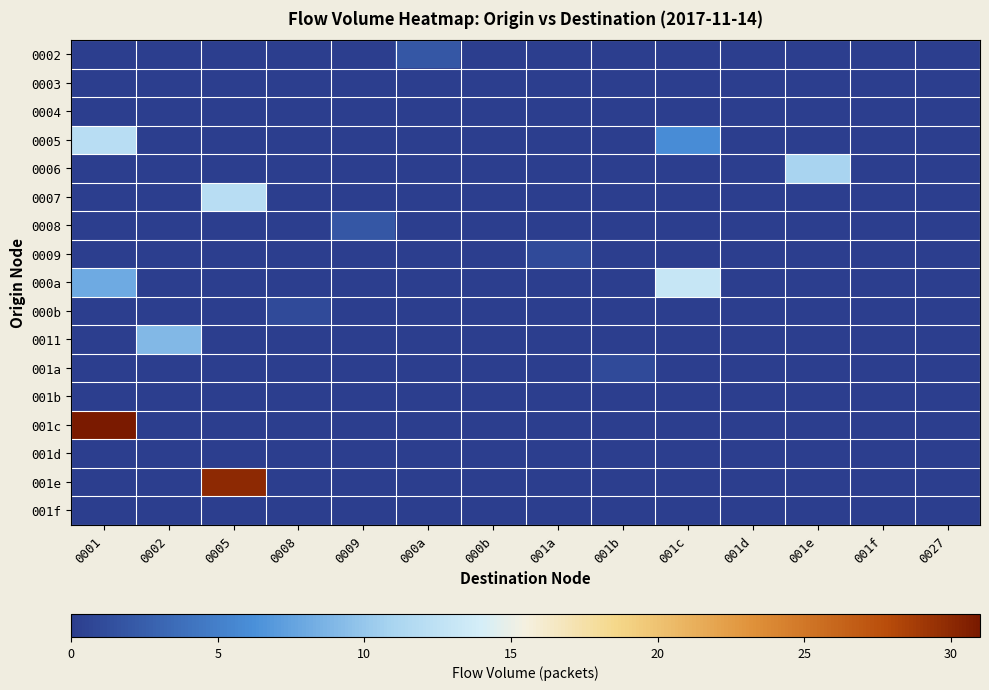

Reading left to right, transcribe all the data shown in this chart.

0002: 0001=0	0002=0	0005=0	0008=0	0009=0	000a=2	000b=0	001a=0	001b=0	001c=0	001d=0	001e=0	001f=0	0027=0
0003: 0001=0	0002=0	0005=0	0008=0	0009=0	000a=0	000b=0	001a=0	001b=0	001c=0	001d=0	001e=0	001f=0	0027=0
0004: 0001=0	0002=0	0005=0	0008=0	0009=0	000a=0	000b=0	001a=0	001b=0	001c=0	001d=0	001e=0	001f=0	0027=0
0005: 0001=12	0002=0	0005=0	0008=0	0009=0	000a=0	000b=0	001a=0	001b=0	001c=6	001d=0	001e=0	001f=0	0027=0
0006: 0001=0	0002=0	0005=0	0008=0	0009=0	000a=0	000b=0	001a=0	001b=0	001c=0	001d=0	001e=11	001f=0	0027=0
0007: 0001=0	0002=0	0005=12	0008=0	0009=0	000a=0	000b=0	001a=0	001b=0	001c=0	001d=0	001e=0	001f=0	0027=0
0008: 0001=0	0002=0	0005=0	0008=0	0009=2	000a=0	000b=0	001a=0	001b=0	001c=0	001d=0	001e=0	001f=0	0027=0
0009: 0001=0	0002=0	0005=0	0008=0	0009=0	000a=0	000b=0	001a=1	001b=0	001c=0	001d=0	001e=0	001f=0	0027=0
000a: 0001=8	0002=0	0005=0	0008=0	0009=0	000a=0	000b=0	001a=0	001b=0	001c=13	001d=0	001e=0	001f=0	0027=0
000b: 0001=0	0002=0	0005=0	0008=1	0009=0	000a=0	000b=0	001a=0	001b=0	001c=0	001d=0	001e=0	001f=0	0027=0
0011: 0001=0	0002=9	0005=0	0008=0	0009=0	000a=0	000b=0	001a=0	001b=0	001c=0	001d=0	001e=0	001f=0	0027=0
001a: 0001=0	0002=0	0005=0	0008=0	0009=0	000a=0	000b=0	001a=0	001b=1	001c=0	001d=0	001e=0	001f=0	0027=0
001b: 0001=0	0002=0	0005=0	0008=0	0009=0	000a=0	000b=0	001a=0	001b=0	001c=0	001d=0	001e=0	001f=0	0027=0
001c: 0001=31	0002=0	0005=0	0008=0	0009=0	000a=0	000b=0	001a=0	001b=0	001c=0	001d=0	001e=0	001f=0	0027=0
001d: 0001=0	0002=0	0005=0	0008=0	0009=0	000a=0	000b=0	001a=0	001b=0	001c=0	001d=0	001e=0	001f=0	0027=0
001e: 0001=0	0002=0	0005=30	0008=0	0009=0	000a=0	000b=0	001a=0	001b=0	001c=0	001d=0	001e=0	001f=0	0027=0
001f: 0001=0	0002=0	0005=0	0008=0	0009=0	000a=0	000b=0	001a=0	001b=0	001c=0	001d=0	001e=0	001f=0	0027=0